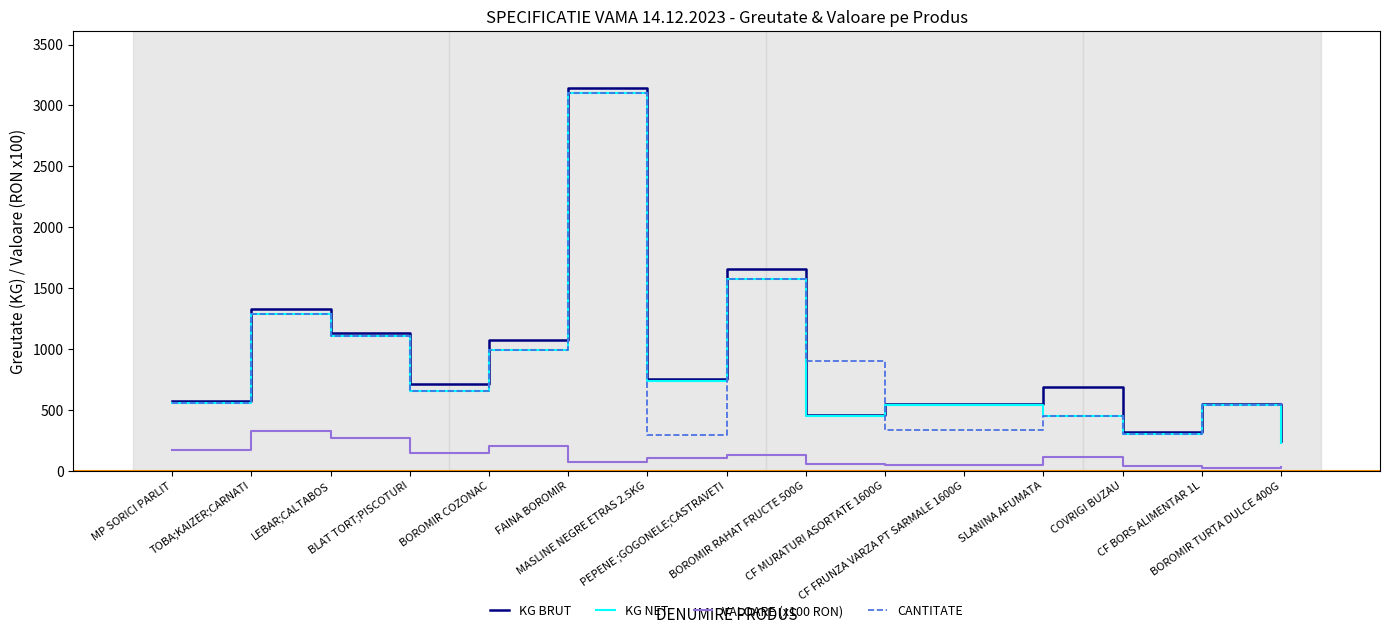

What is the difference between the highest and lowest values at CF MURATURI ASORTATE 1600G?

503.0